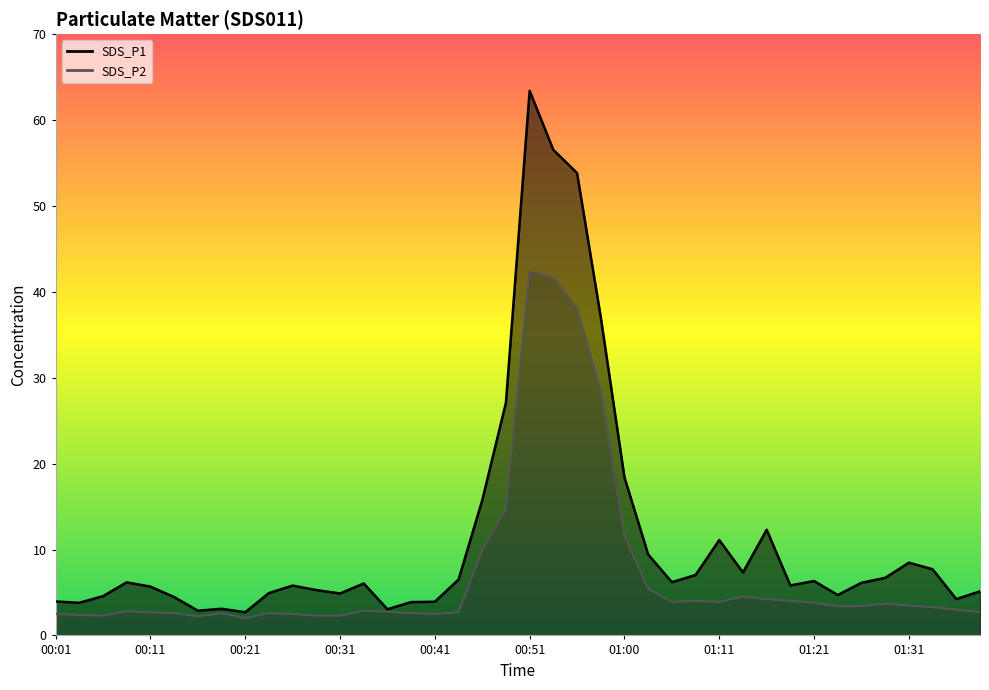

How many interior local valleys does the SDS_P1 series have?

10